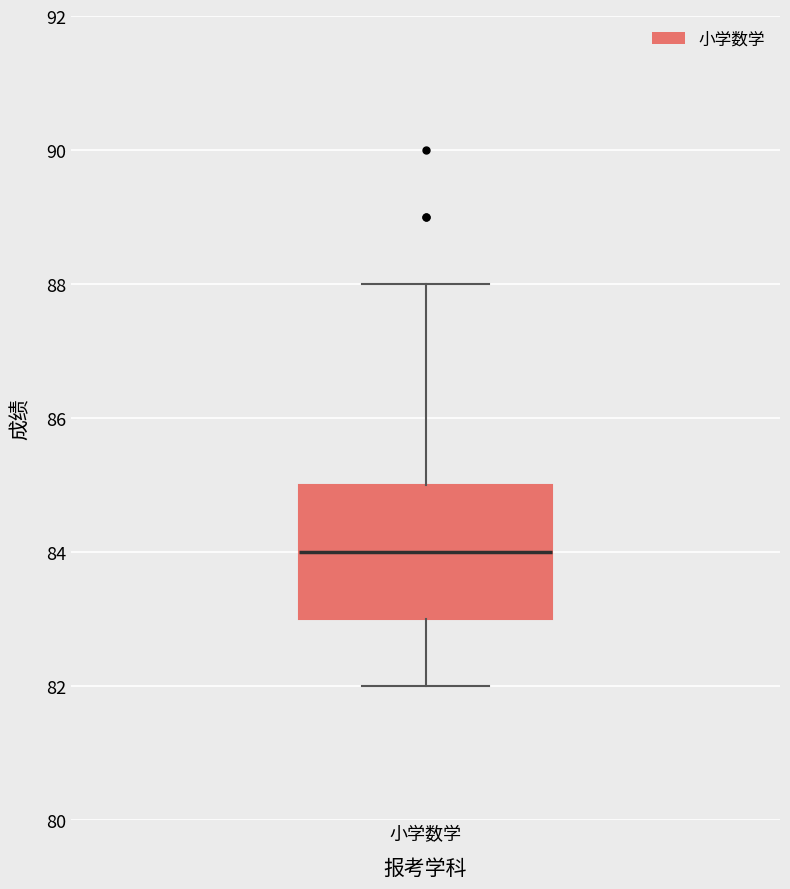

Read this box plot against the y-axis: the position of the median line, the range covered by the box, and the ends of both whiskers. The values are not printed on the chart, so give them approximately, as read against the axis.

median 84, box 83 to 85, whiskers 82 to 88